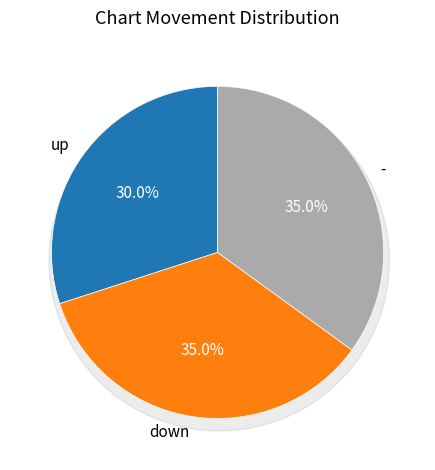

Combined, do down and - account for over 50%?

Yes